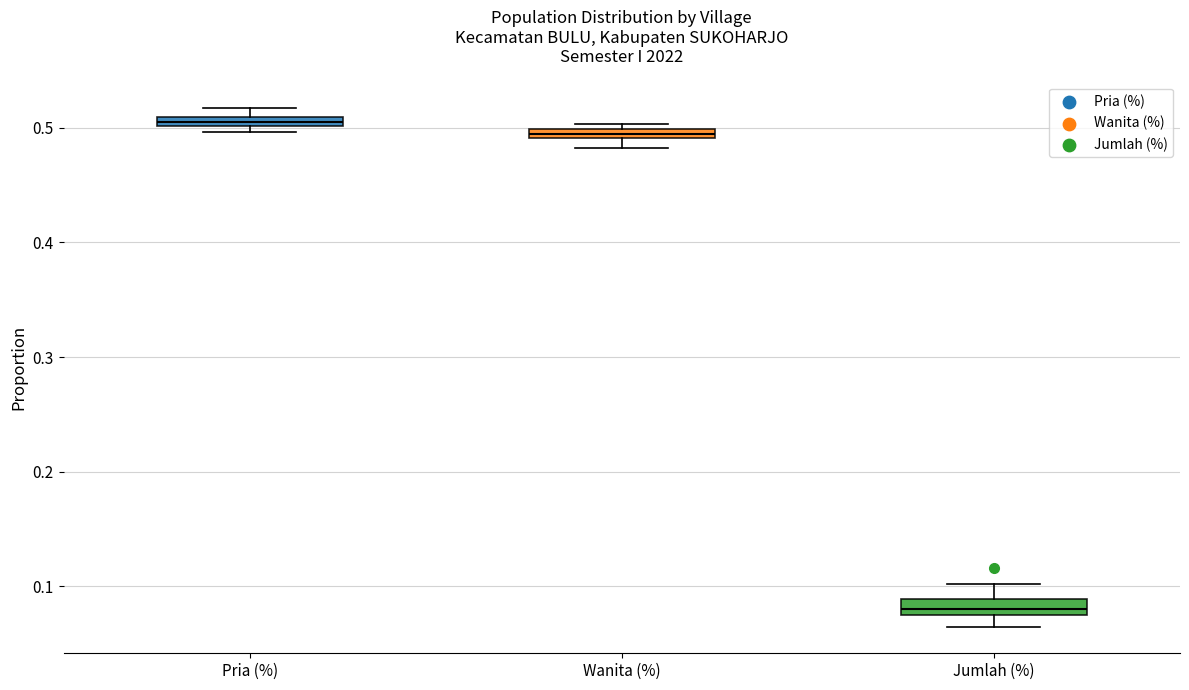

Where does the median line of the box for Jumlah (%) sit on the y-axis? The values are not printed on the chart, so give them approximately, as read against the axis.

0.08